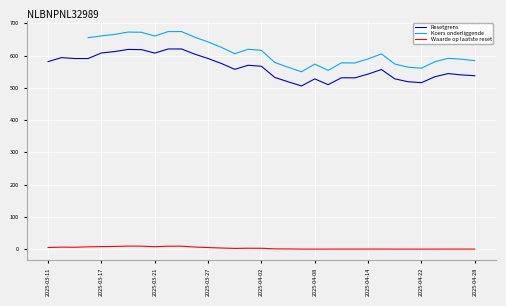

Which series has the largest total across all categories?

Resetgrens